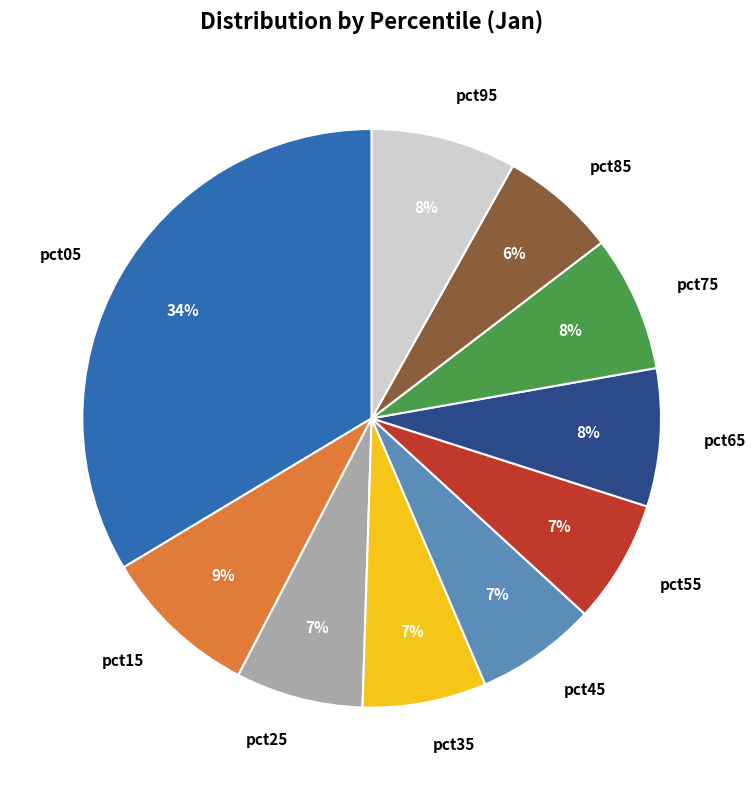

Is it true that pct85 is 6% of the pie?

True